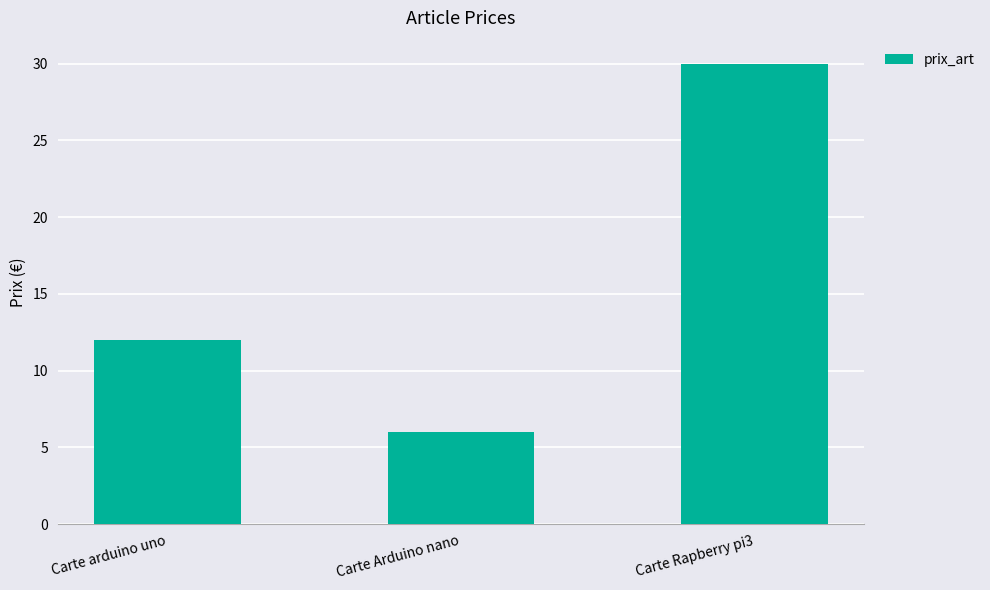

What is the label of the 3rd bar from the right?

Carte arduino uno